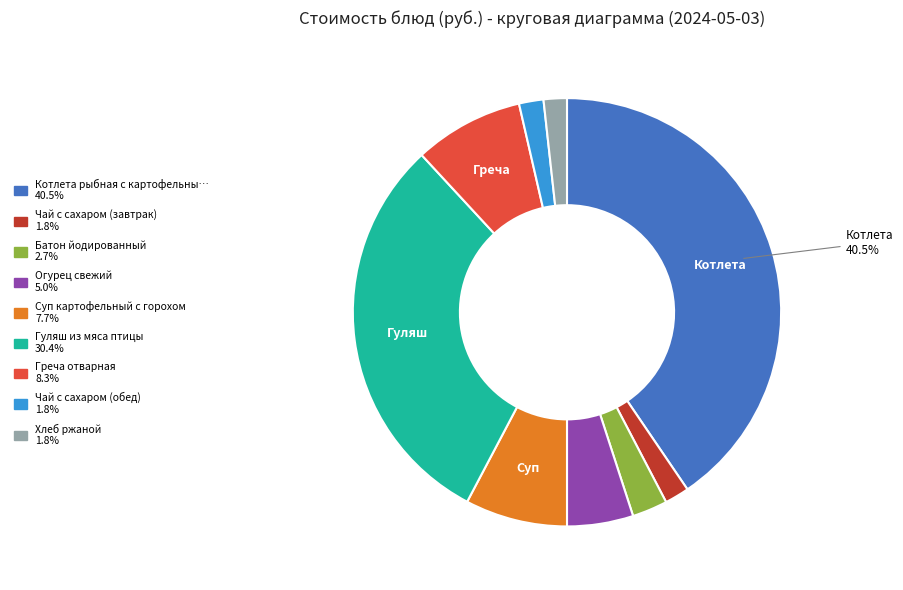

Approximately how many times larger is the value at Греча отварная 8.3% compared to Батон йодированный 2.7%?

3.1